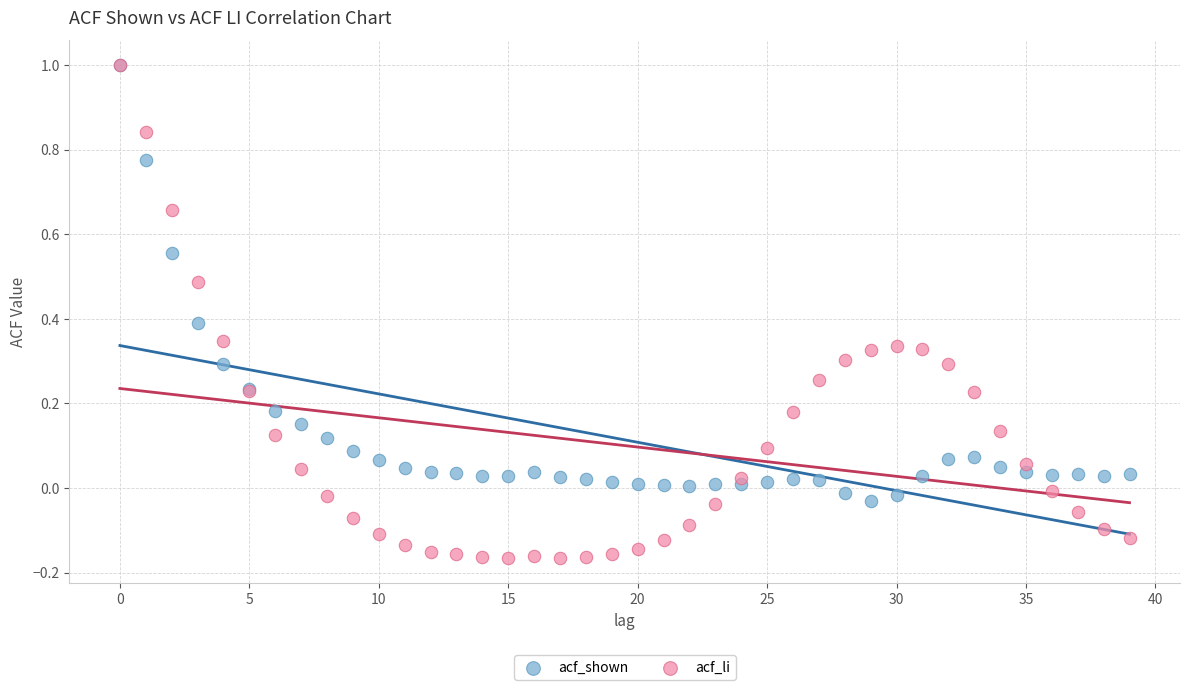

Which series reaches the minimum Y coordinate?

acf_li